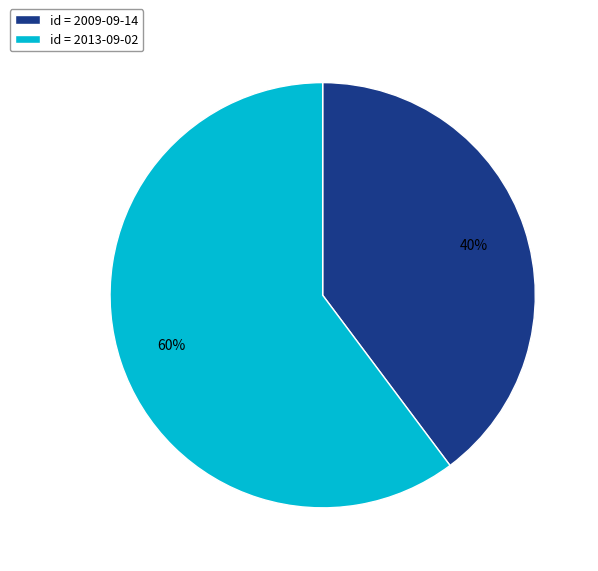

Which has a higher value, id = 2009-09-14 or id = 2013-09-02?

id = 2013-09-02